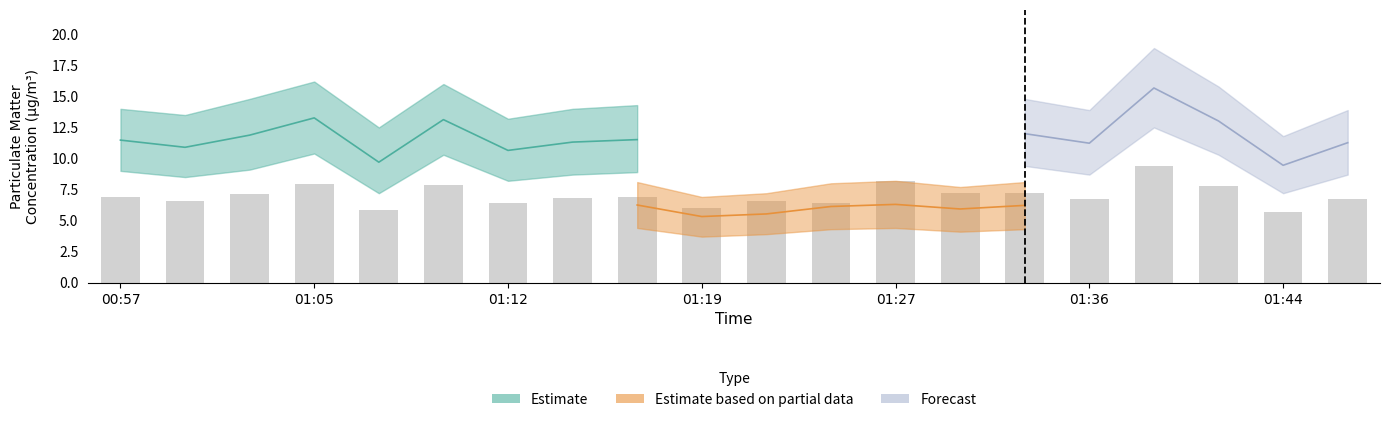

Reading left to right, list all the values displayed in this chart.

6.9	6.5	7.1	8.0	5.8	7.9	6.4	6.8	6.9	6.0	6.6	6.4	8.2	7.2	7.2	6.7	9.4	7.8	5.7	6.8